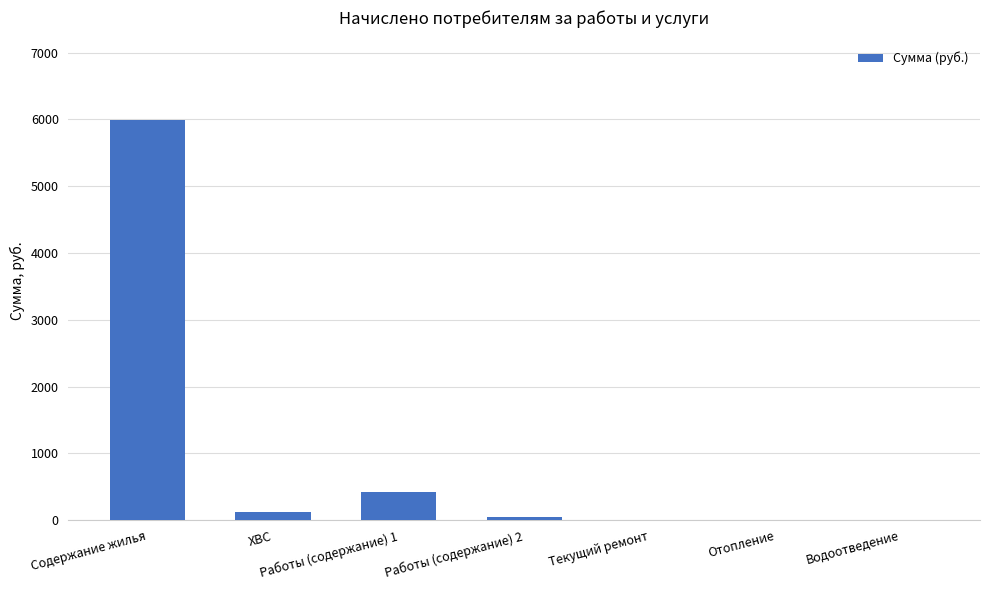

What is the maximum value shown in the chart?

5986.0